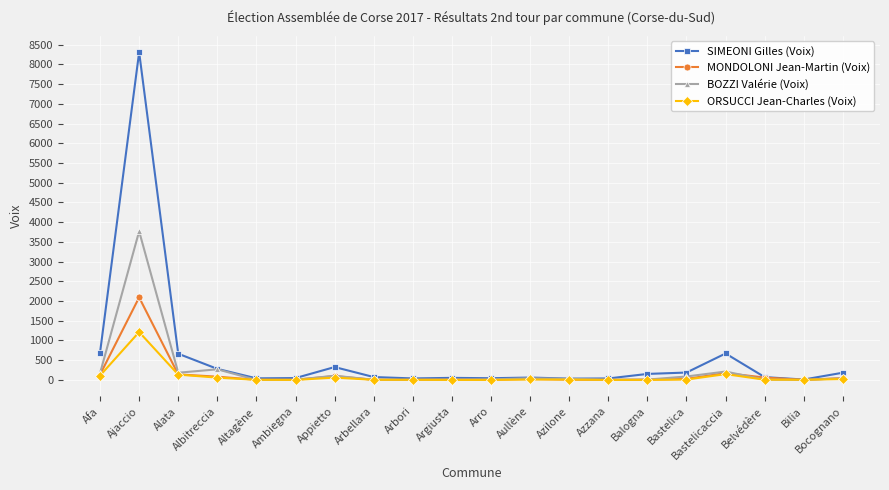

At which category does MONDOLONI Jean-Martin (Voix) reach its first local peak?

Ajaccio